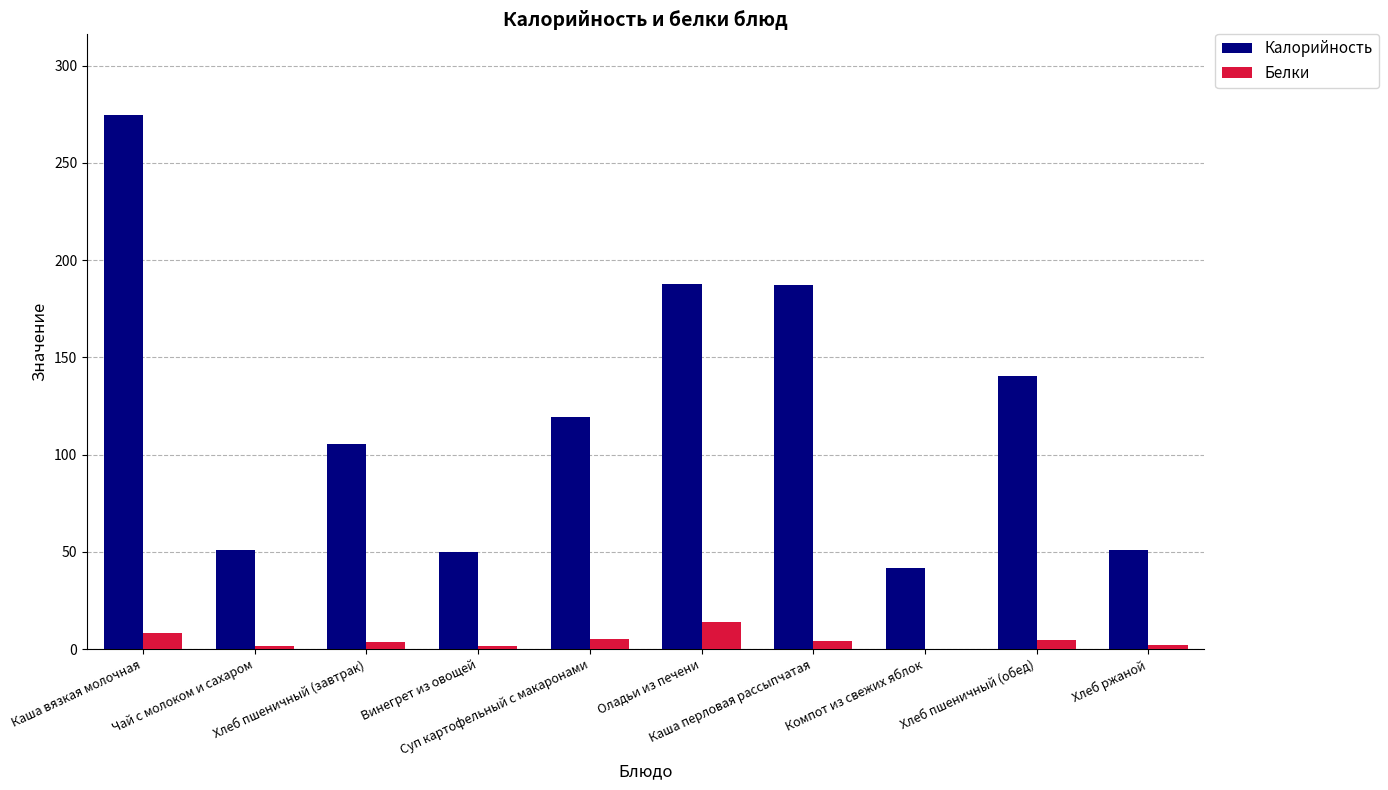

What is the sum of all Белки values?

45.3